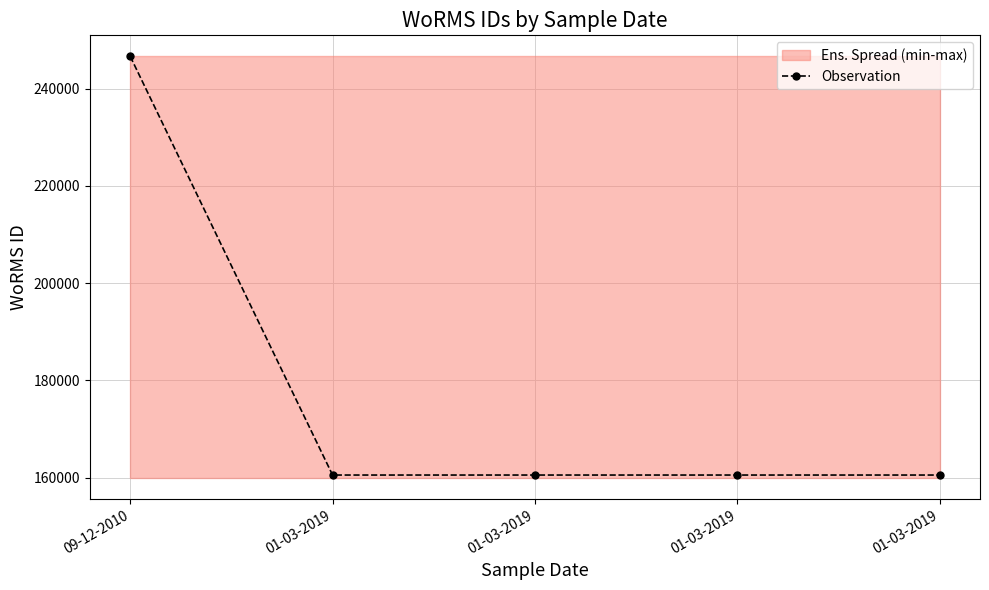

What is the approximate value at 09-12-2010, to the nearest 100?

246600